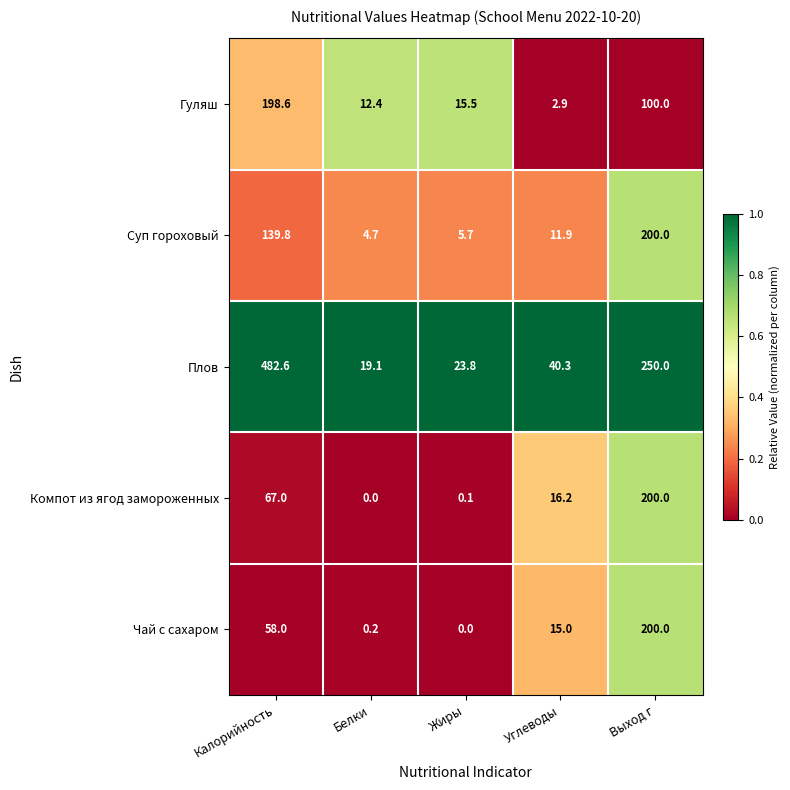

Reading right to left, extract all data points from this chart.

Гуляш: Выход г=100.0	Углеводы=2.9	Жиры=15.5	Белки=12.4	Калорийность=198.6
Суп гороховый: Выход г=200.0	Углеводы=11.9	Жиры=5.7	Белки=4.7	Калорийность=139.8
Плов: Выход г=250.0	Углеводы=40.3	Жиры=23.8	Белки=19.1	Калорийность=482.6
Компот из ягод замороженных: Выход г=200.0	Углеводы=16.2	Жиры=0.1	Белки=0.0	Калорийность=67.0
Чай с сахаром: Выход г=200.0	Углеводы=15.0	Жиры=0.0	Белки=0.2	Калорийность=58.0